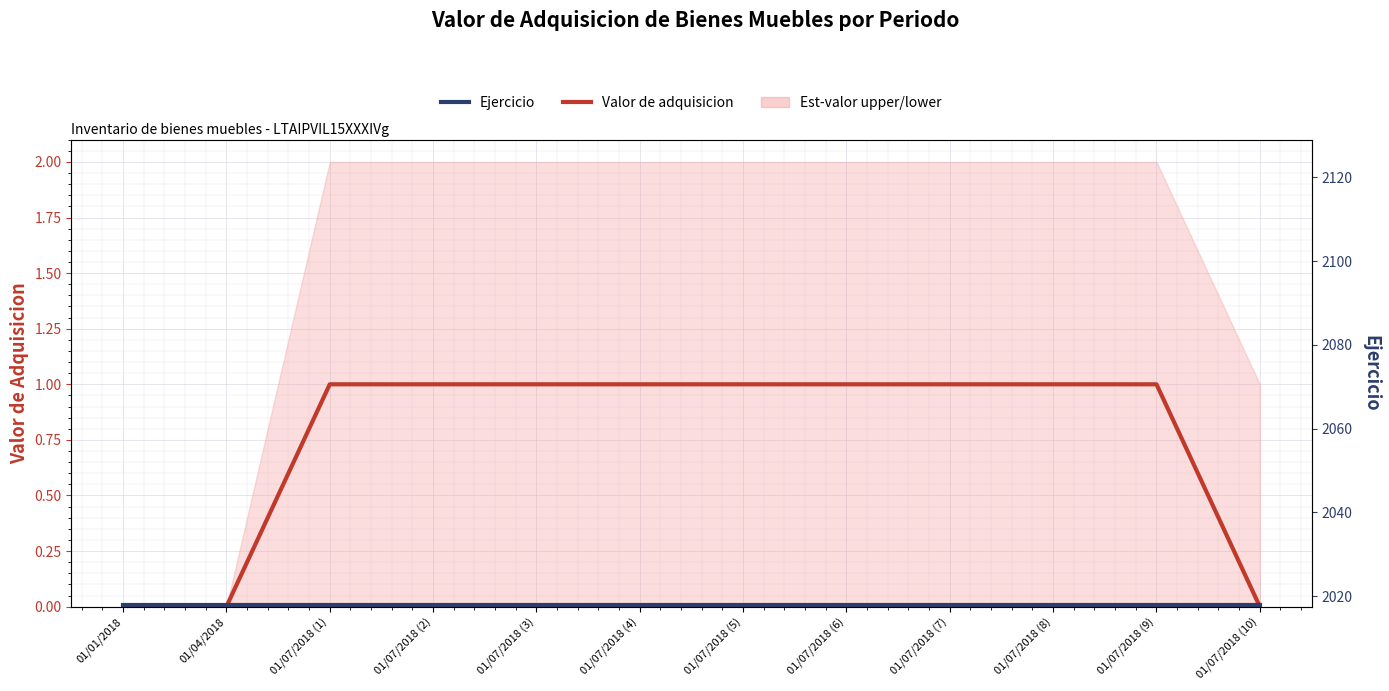

True or false: Valor de adquisicion and Ejercicio intersect in this chart.

False